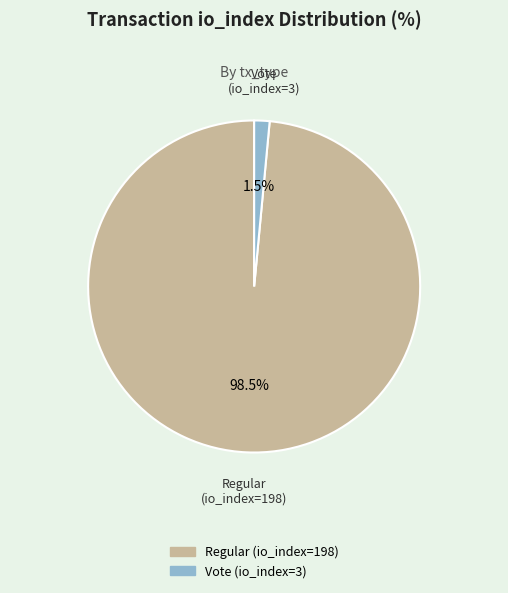

Rank the categories by value from highest to lowest.

Regular (io_index=198), Vote (io_index=3)